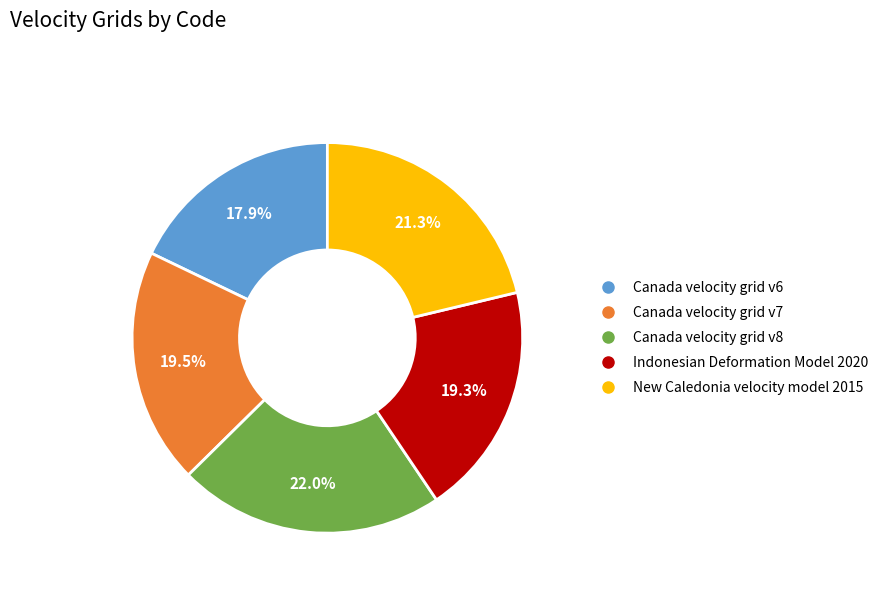

What percentage is the Canada velocity grid v6 slice, to the nearest percent?

18%